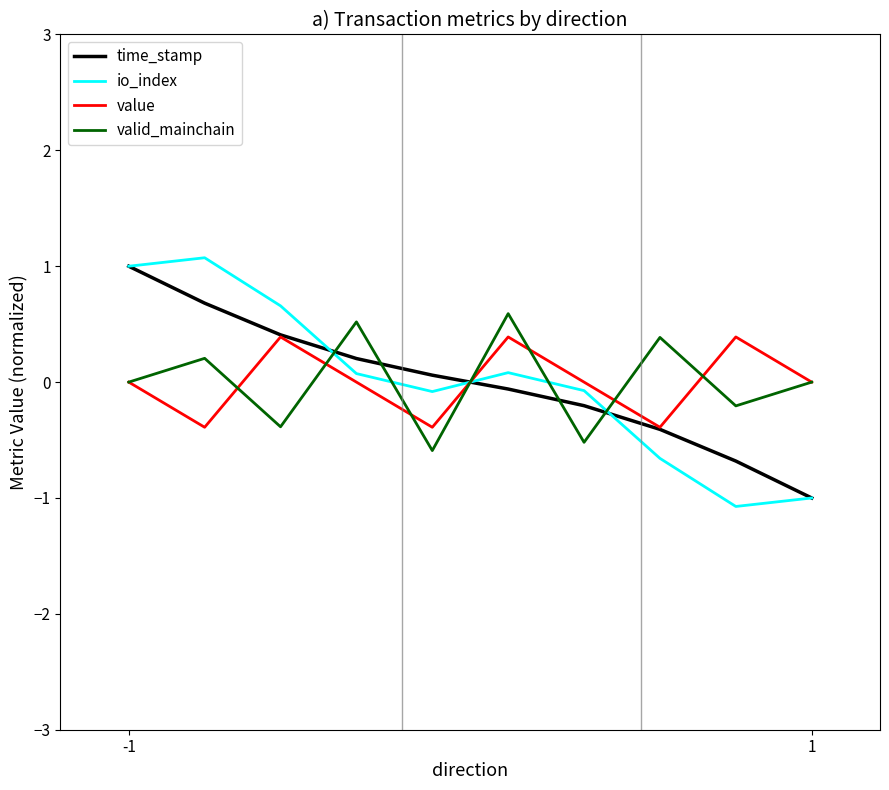

Which series ends up on top after the final intersection of time_stamp and valid_mainchain?

valid_mainchain